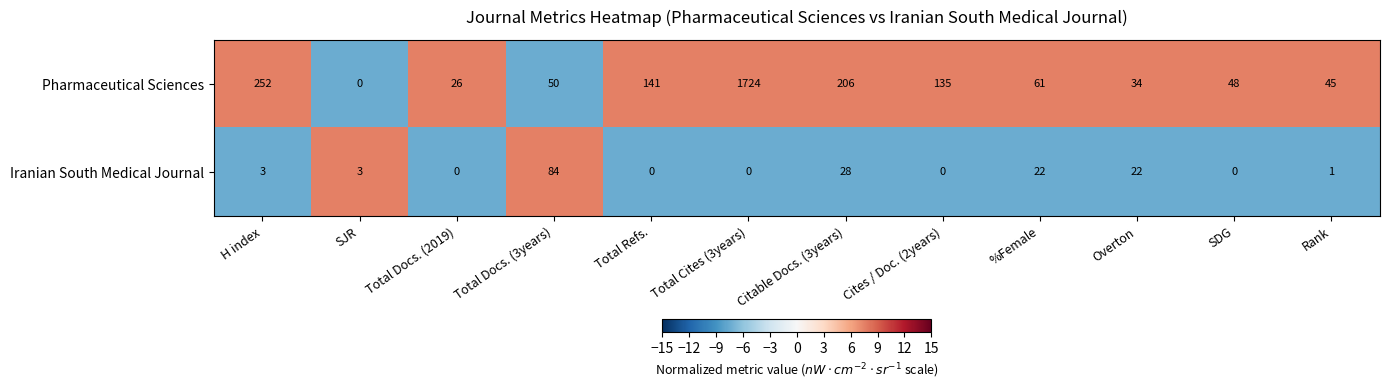

Which series has the largest total across all categories?

Pharmaceutical Sciences